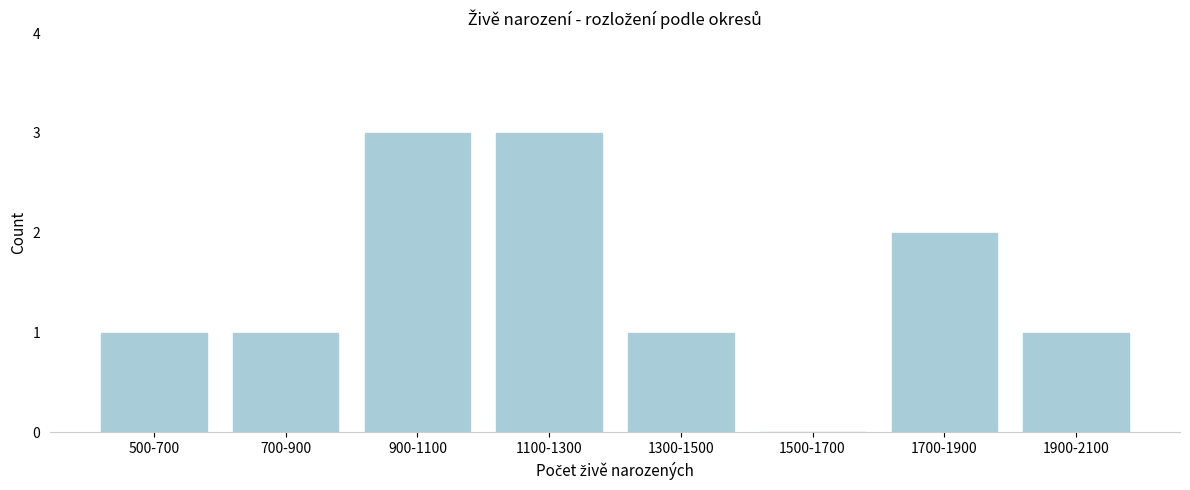

Reading left to right, extract all data points from this chart.

500-700=1	700-900=1	900-1100=3	1100-1300=3	1300-1500=1	1500-1700=0	1700-1900=2	1900-2100=1